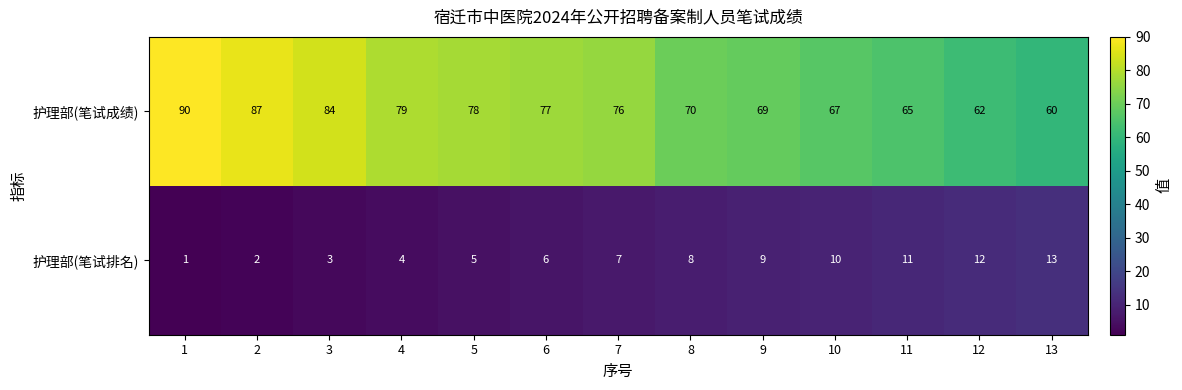

Is it true that 护理部(笔试成绩) equals 124 at 3?

False